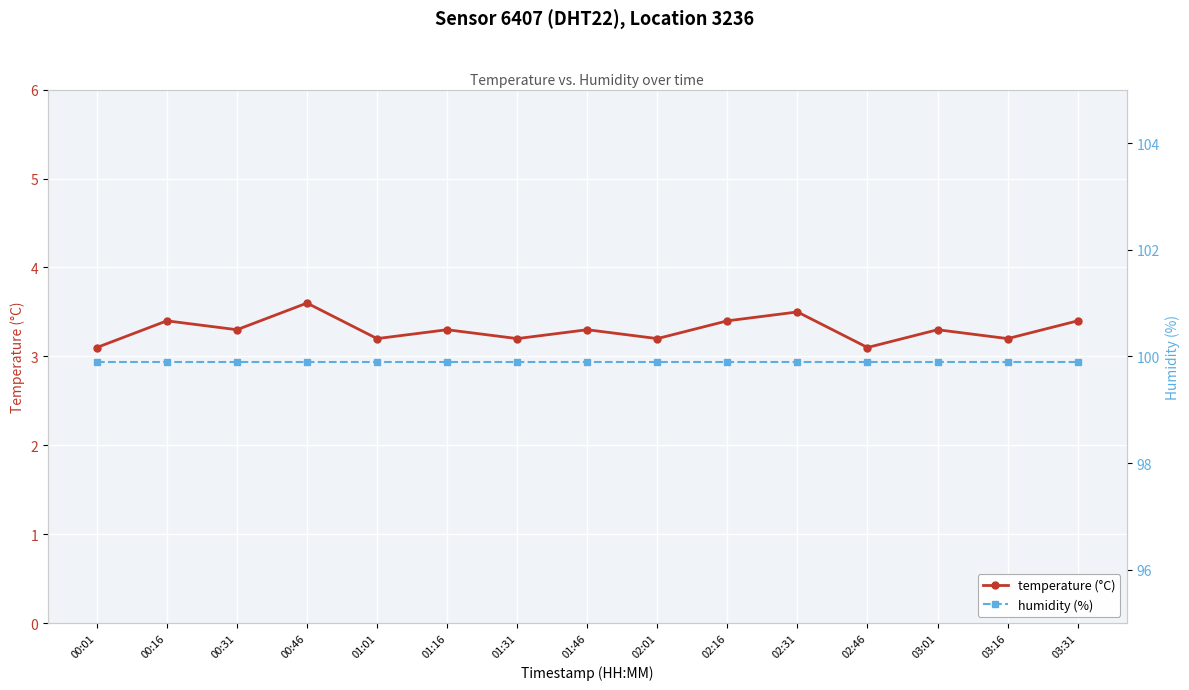

Which category has the highest value across all series?

00:01